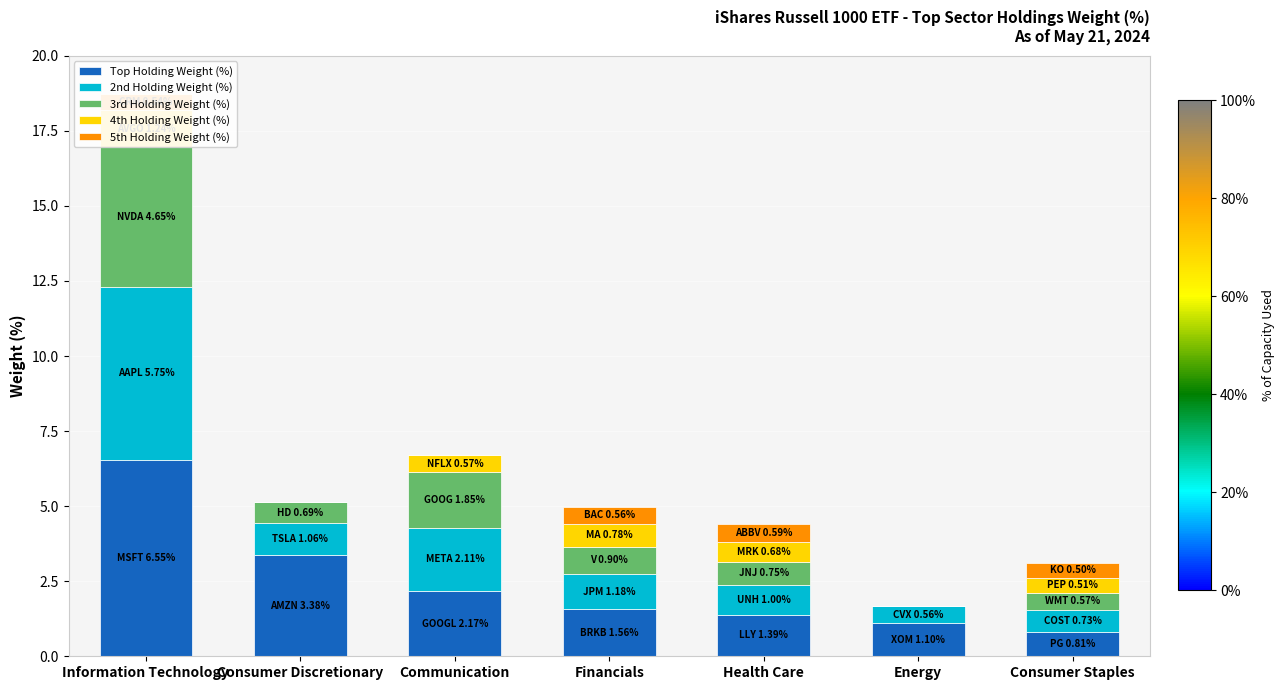

What position from the right is Consumer Staples?

1